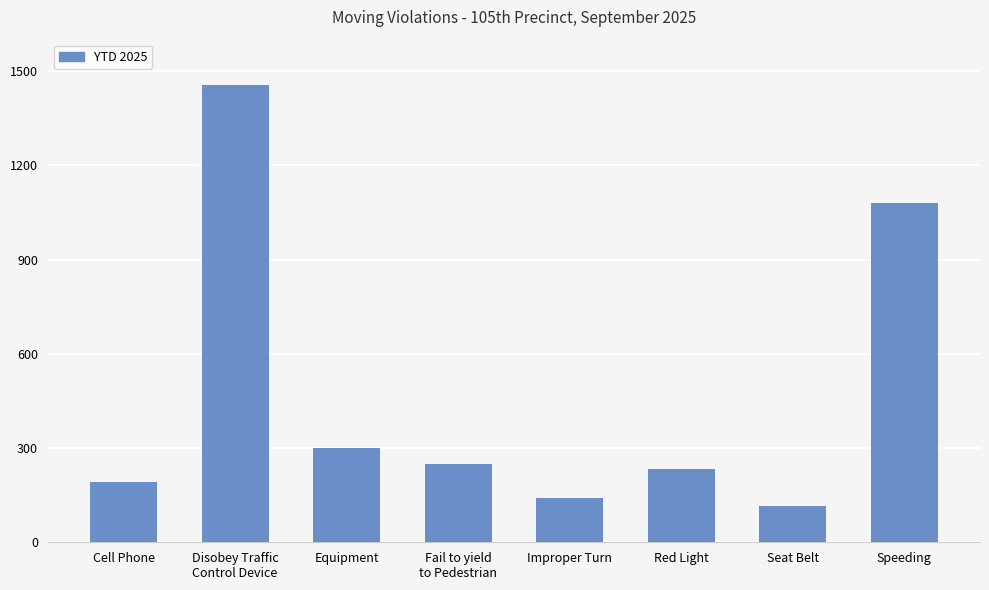

What position from the right is Cell Phone?

8